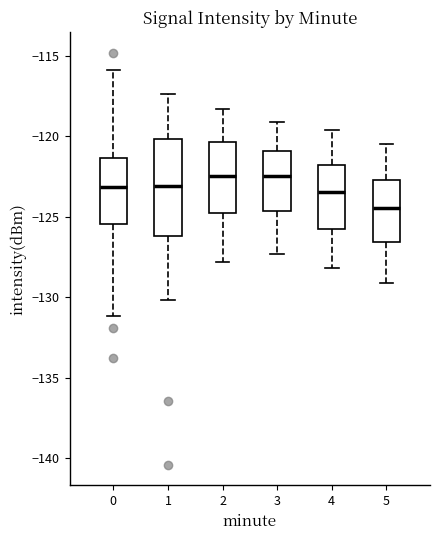

Reading left to right, read every box against the y-axis: the position of its median line, the range the box covers, and the ends of its whiskers. The values are not printed on the chart, so give them approximately, as read against the axis.

0: median -123.0, box -125.5 to -121.5, whiskers -131.0 to -116.0
1: median -123.0, box -126.0 to -120.0, whiskers -130.0 to -117.5
2: median -122.5, box -125.0 to -120.5, whiskers -128.0 to -118.5
3: median -122.5, box -124.5 to -121.0, whiskers -127.5 to -119.0
4: median -123.5, box -126.0 to -122.0, whiskers -128.0 to -119.5
5: median -124.5, box -126.5 to -122.5, whiskers -129.0 to -120.5